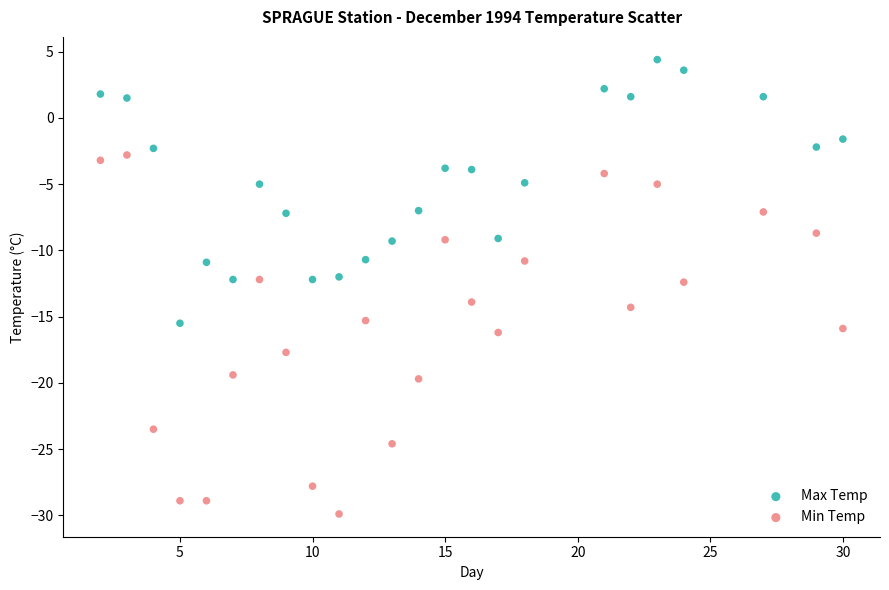

Which series reaches the maximum Y coordinate?

Max Temp